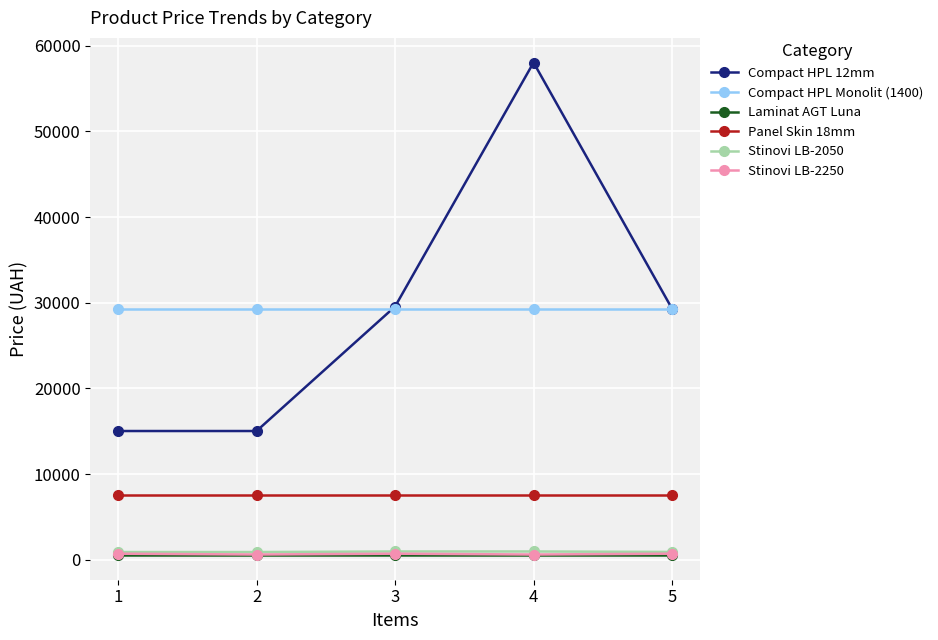

Which series has the largest range (max minus min)?

Compact HPL 12mm